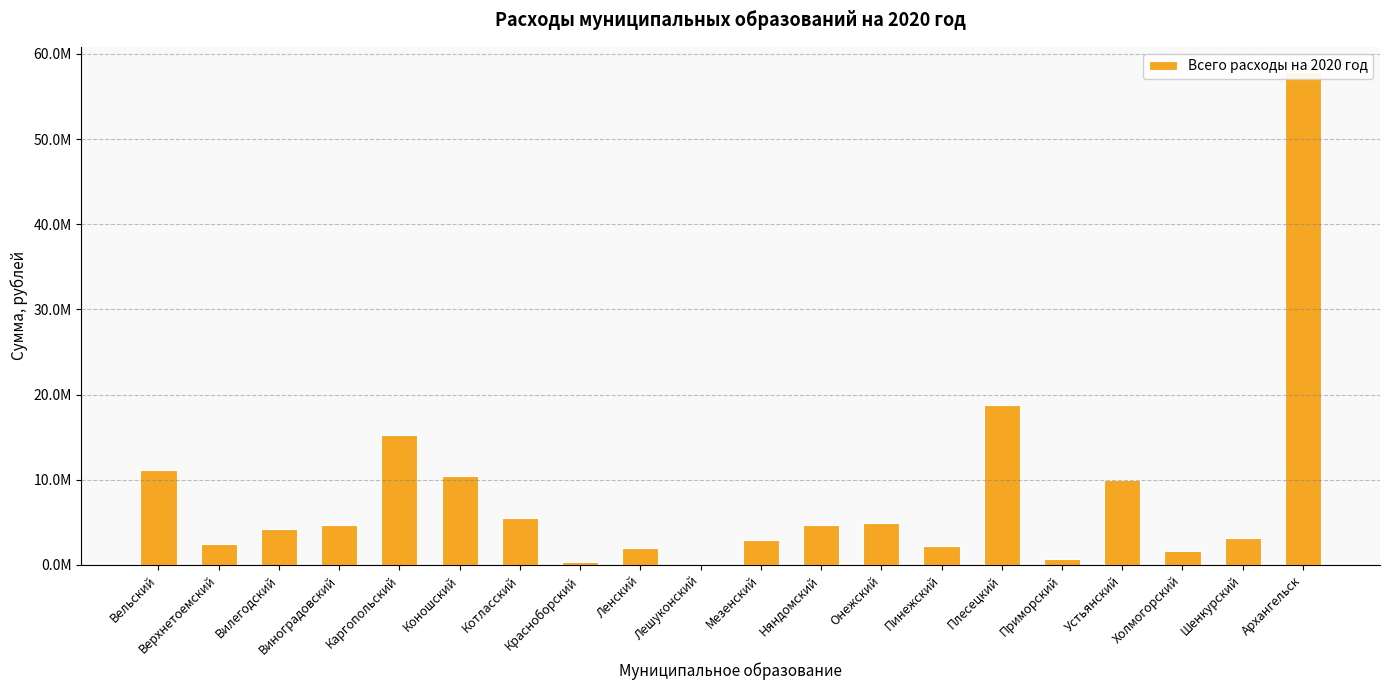

At which category does the chart reach its minimum across all series?

Лешуконский